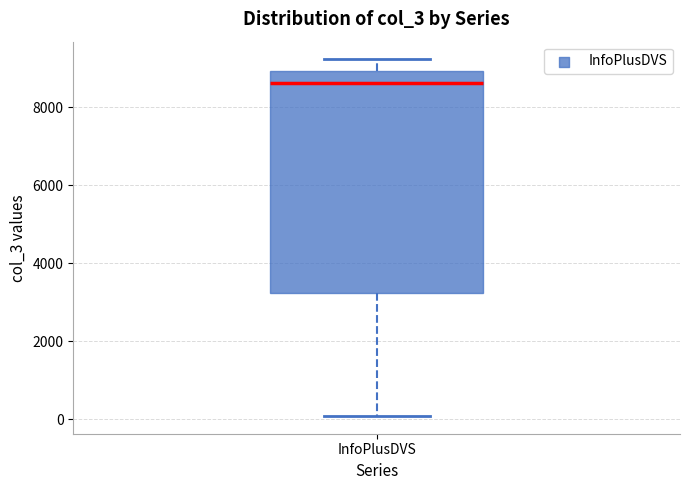

Read this box plot against the y-axis: the position of the median line, the range covered by the box, and the ends of both whiskers. The values are not printed on the chart, so give them approximately, as read against the axis.

median 8600, box 3200 to 9000, whiskers 0 to 9200